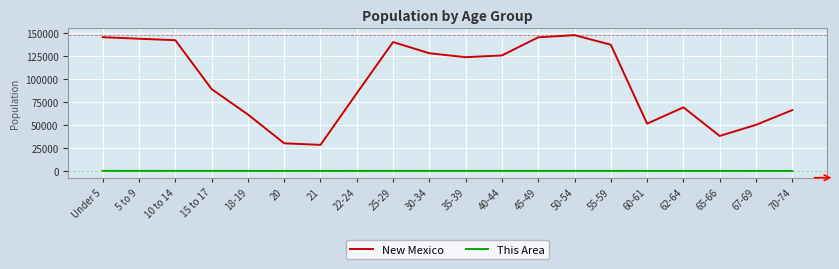

Which series has the largest total across all categories?

New Mexico